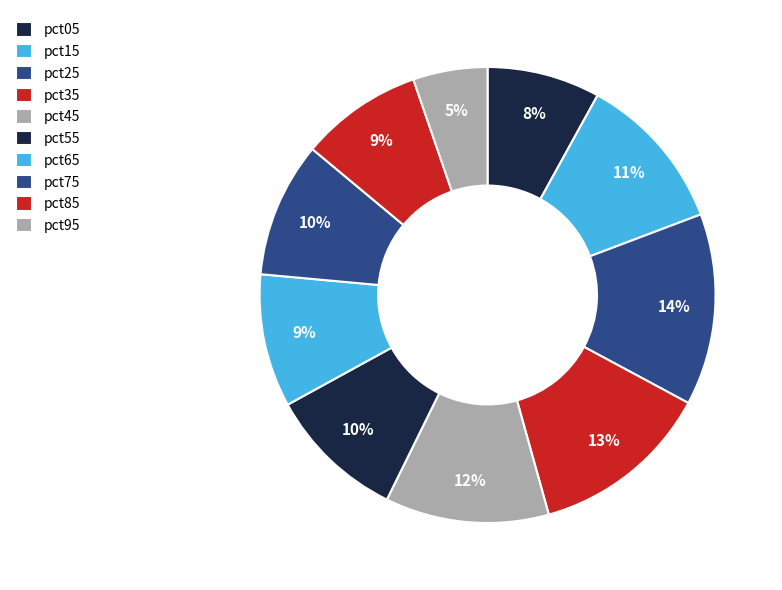

Count the number of slices in the pie.

10